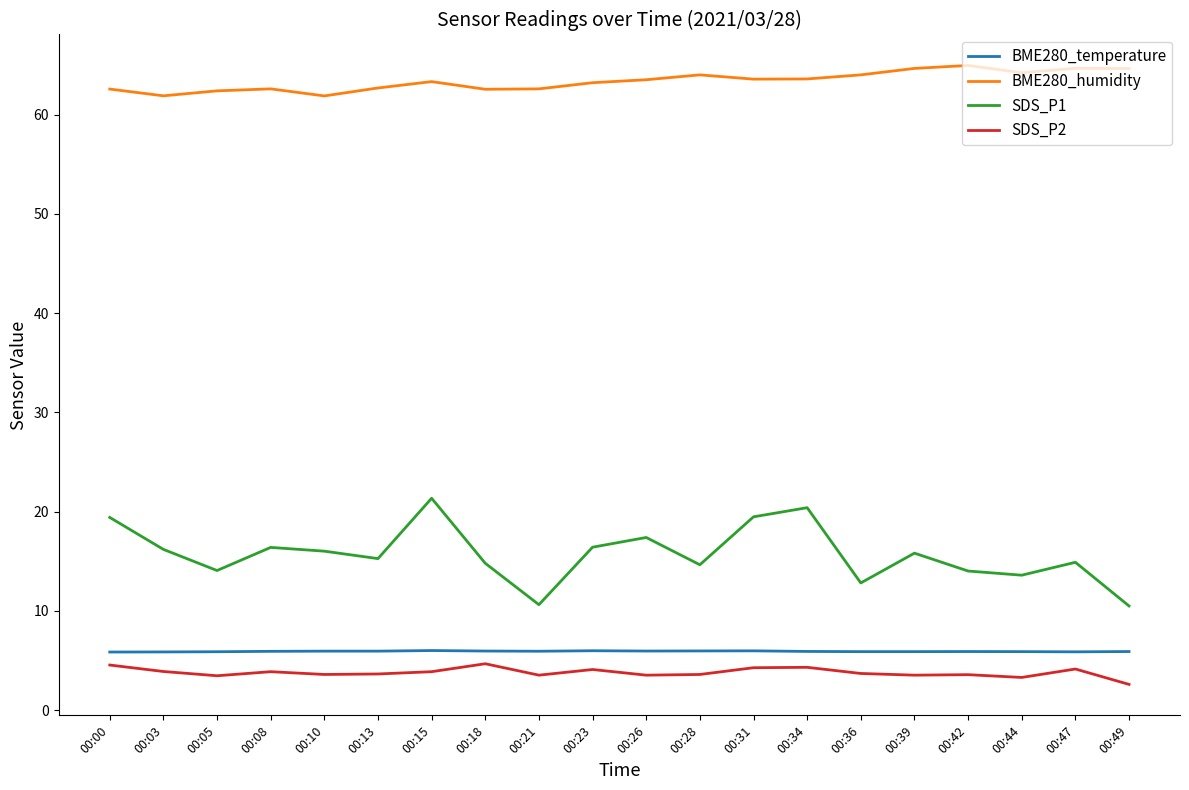

Is the value of BME280_temperature at 00:39 greater than the value of SDS_P2 at 00:39?

Yes